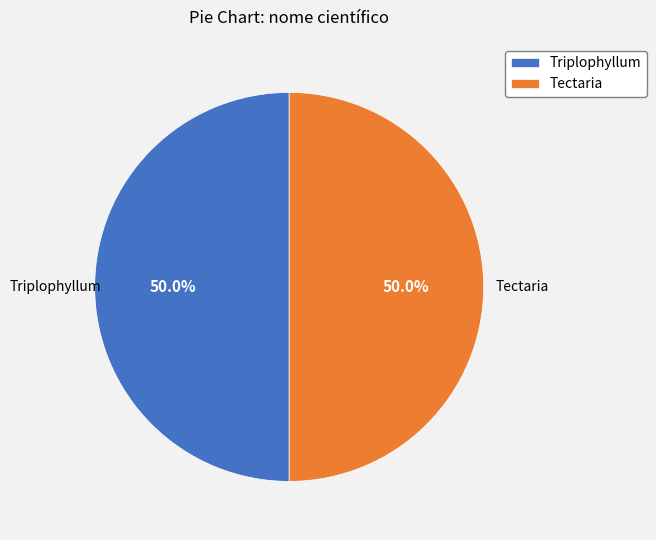

Count the number of slices in the pie.

2